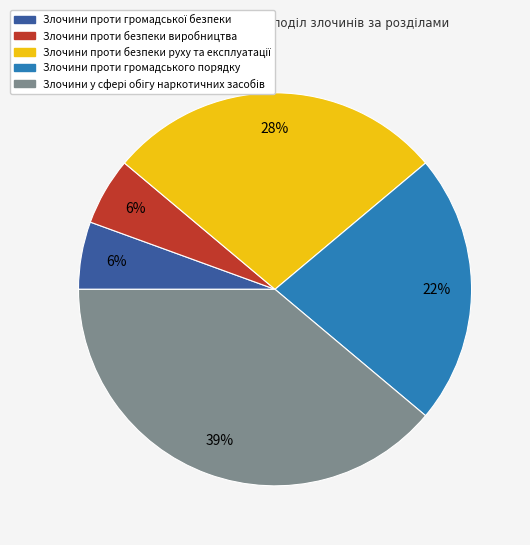

How many slices are in this pie chart?

5